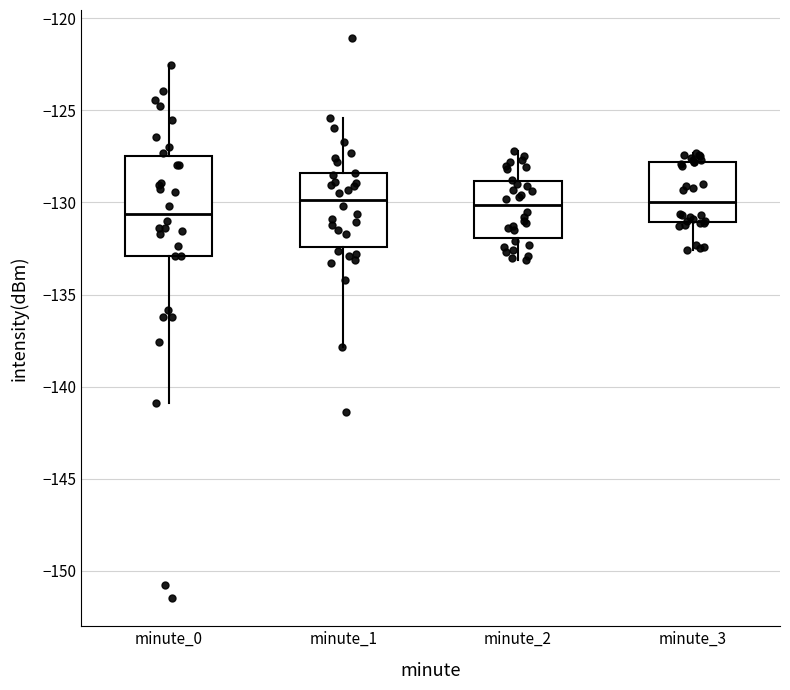

Reading left to right, transcribe this box plot: for each box, give where its median line is, the range the box spans, and where its two whiskers end, as read against the y-axis. The values are not printed on the chart, so give them approximately, as read against the axis.

minute_0: median -130.5, box -133.0 to -127.5, whiskers -141.0 to -122.5
minute_1: median -130.0, box -132.5 to -128.5, whiskers -138.0 to -125.5
minute_2: median -130.0, box -132.0 to -129.0, whiskers -133.0 to -127.0
minute_3: median -130.0, box -131.0 to -128.0, whiskers -132.5 to -127.5